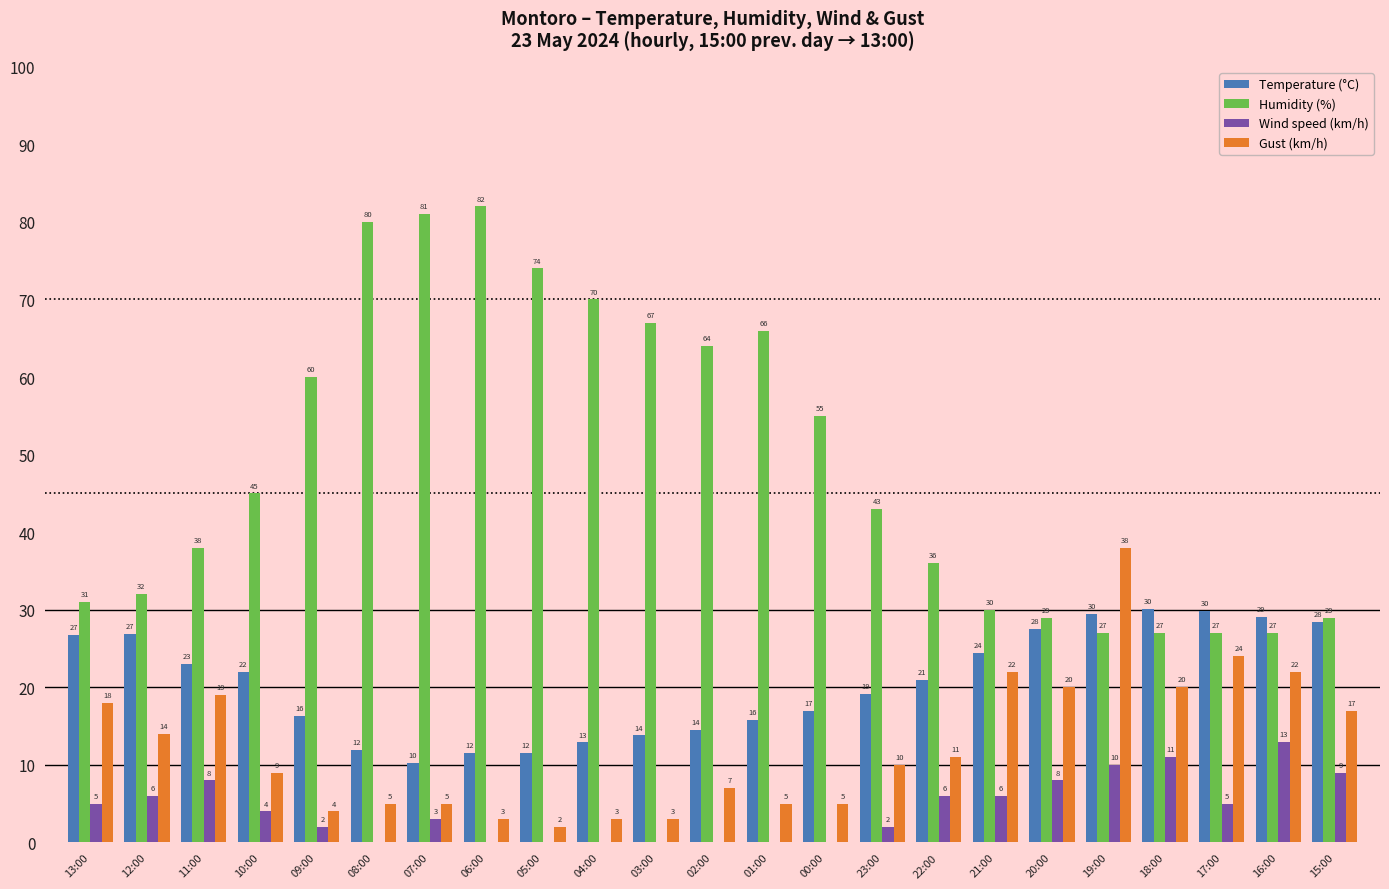

What is the approximate value of Gust (km/h) at 11:00?

19.0